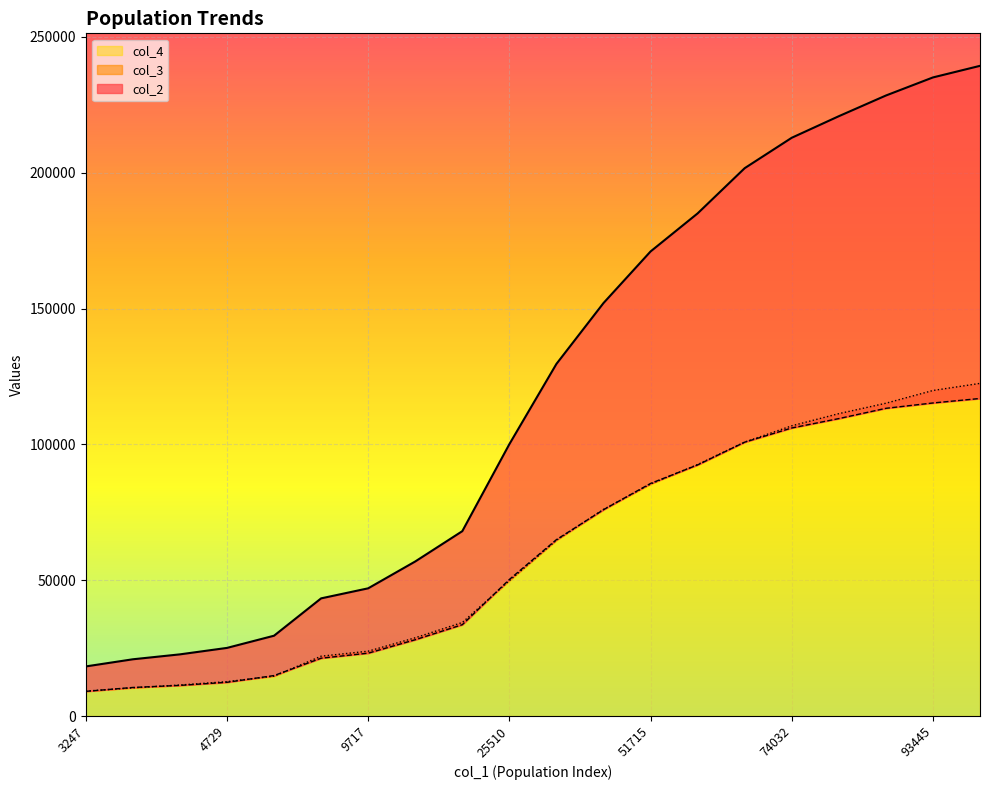

The col_3 series shows 9082 at 3247. True or false?

True